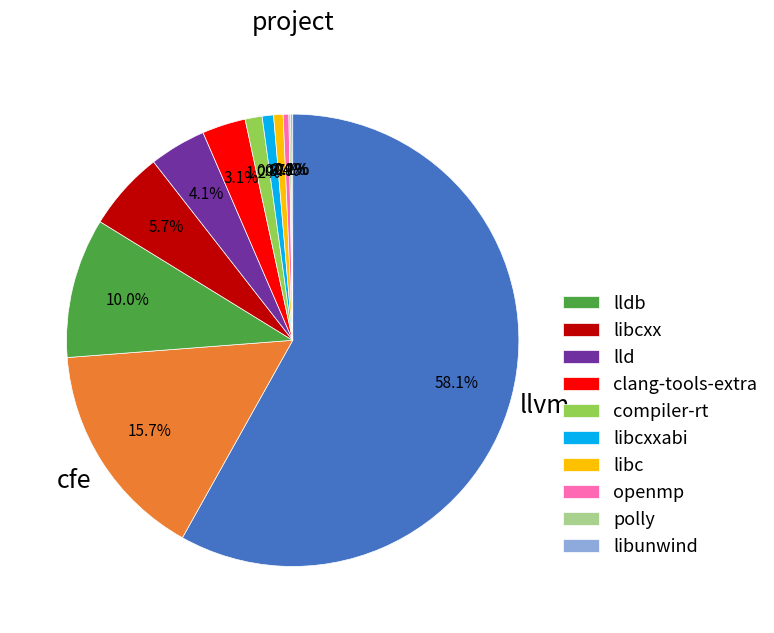

Does any single category account for the majority?

Yes